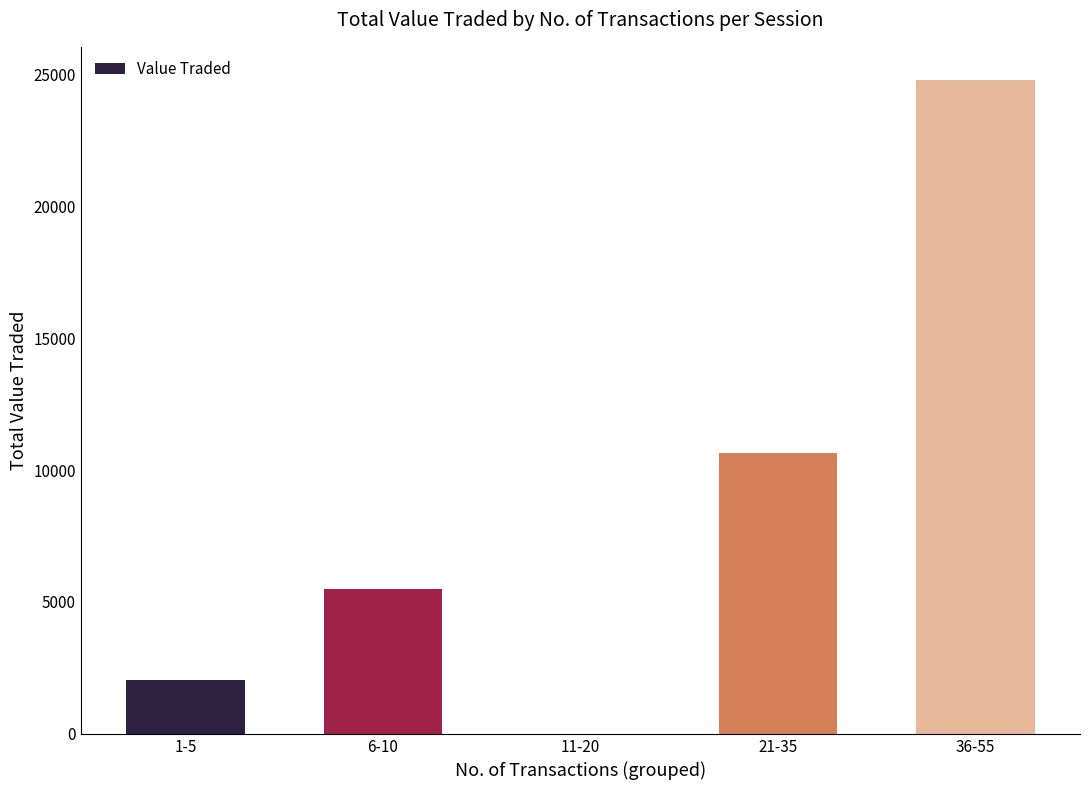

Reading left to right, extract all data points from this chart.

1-5=2061	6-10=5502	11-20=0	21-35=10638	36-55=24797